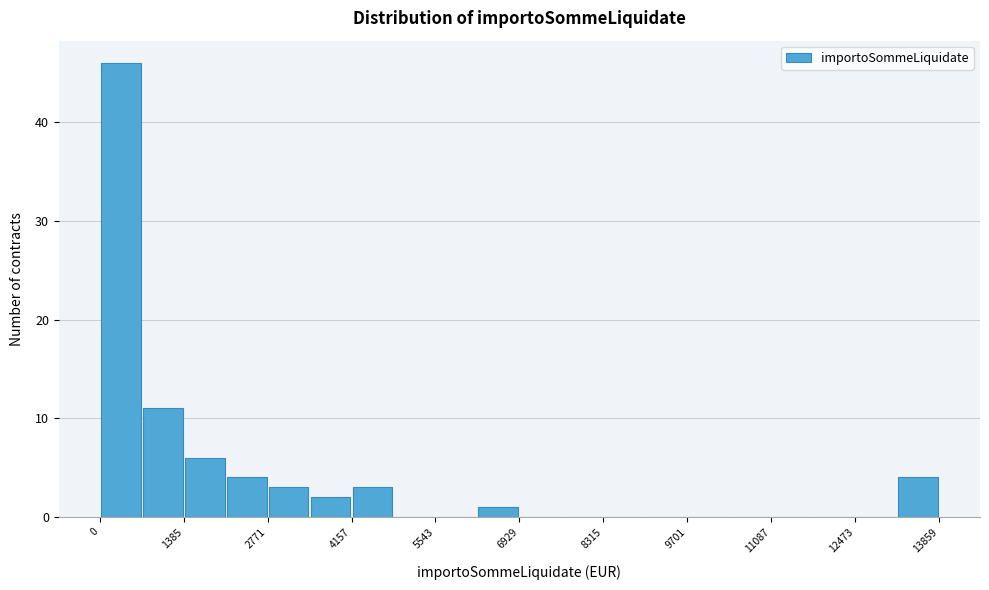

Around what value on the x-axis is the tallest bar? Give the approximate position of its centre, as read against the axis.

400